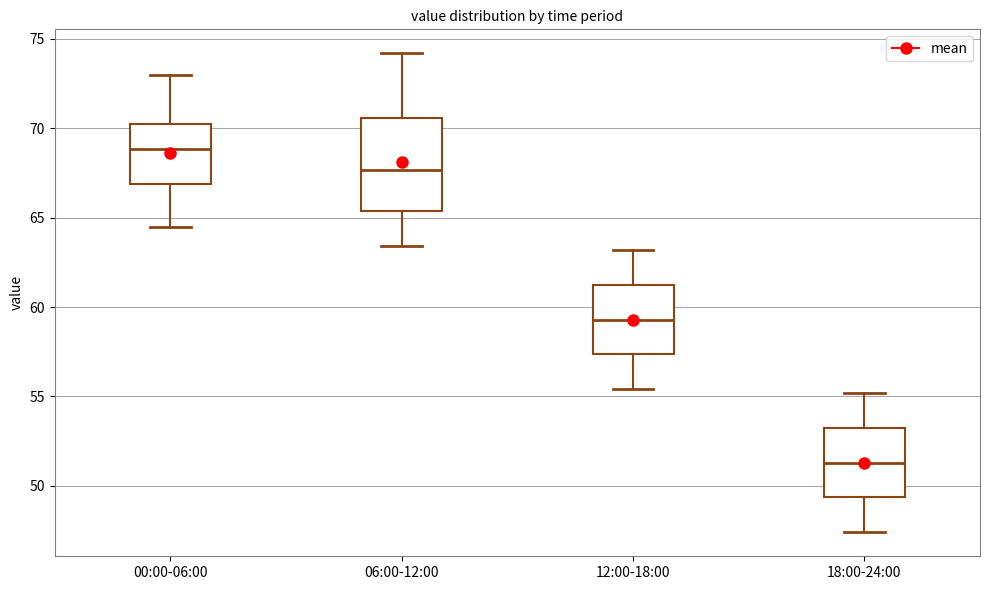

Which box's median line is the lowest?

18:00-24:00